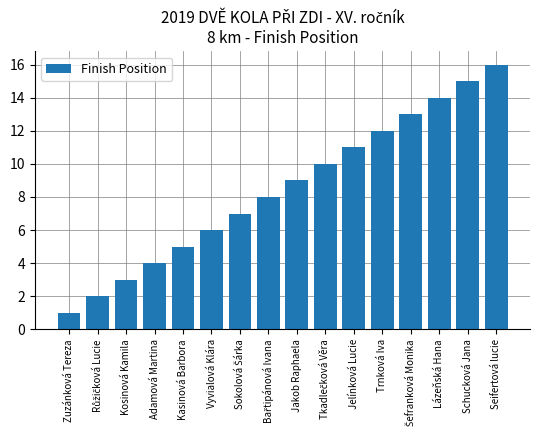

At which category does the chart reach its minimum across all series?

Zuzánková Tereza